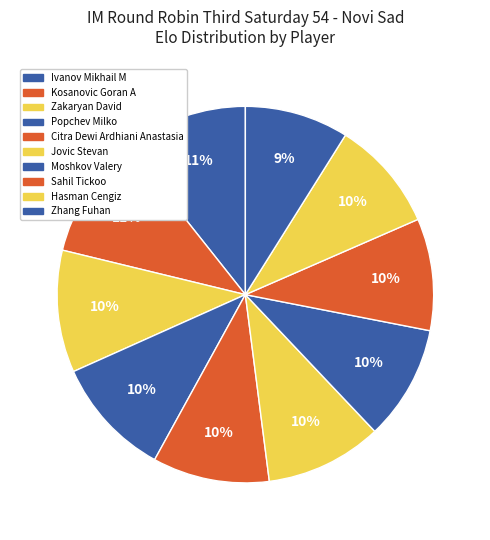

To the nearest percent, what percentage of the pie is Hasman Cengiz?

10%